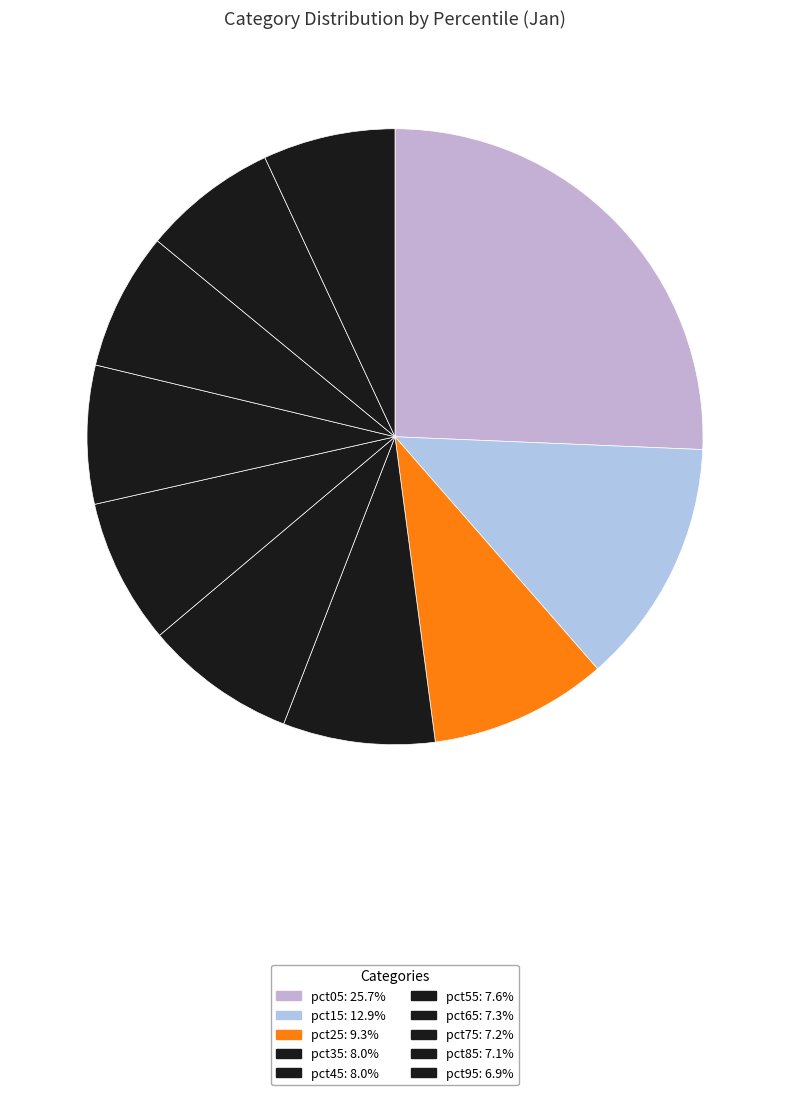

Count the number of slices in the pie.

10